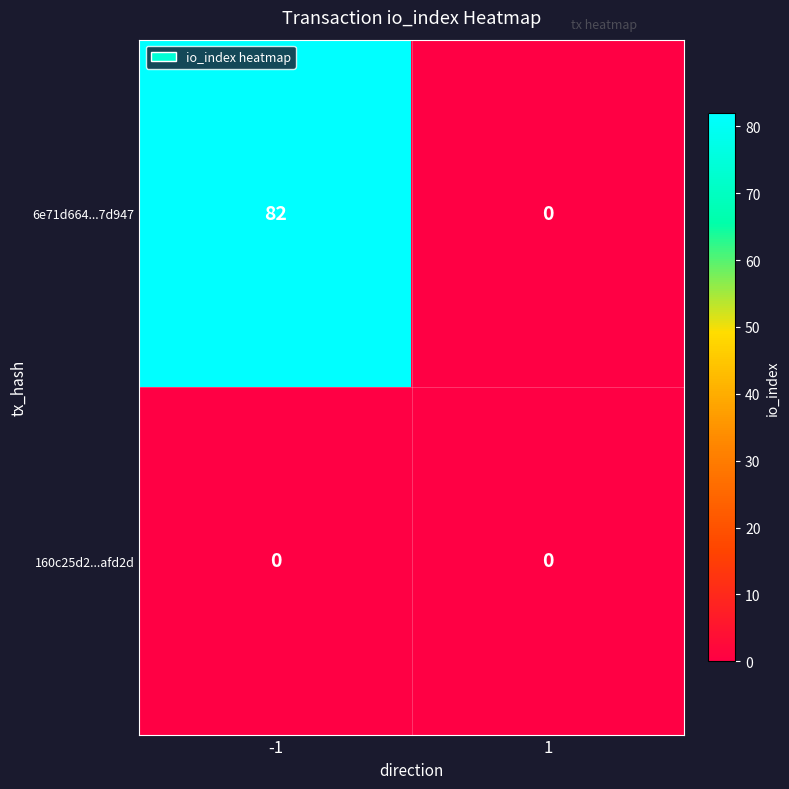

What is the average value of the 6e71d664...7d947 series?

41